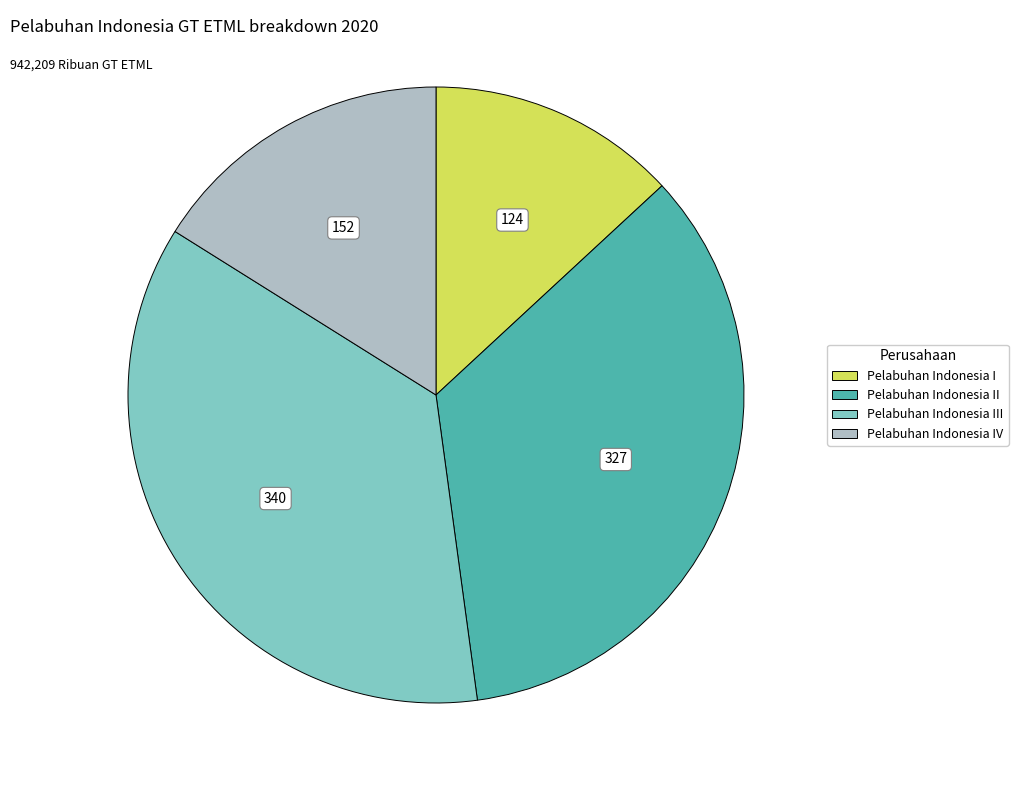

Rank the categories by value from lowest to highest.

Pelabuhan Indonesia I, Pelabuhan Indonesia IV, Pelabuhan Indonesia II, Pelabuhan Indonesia III